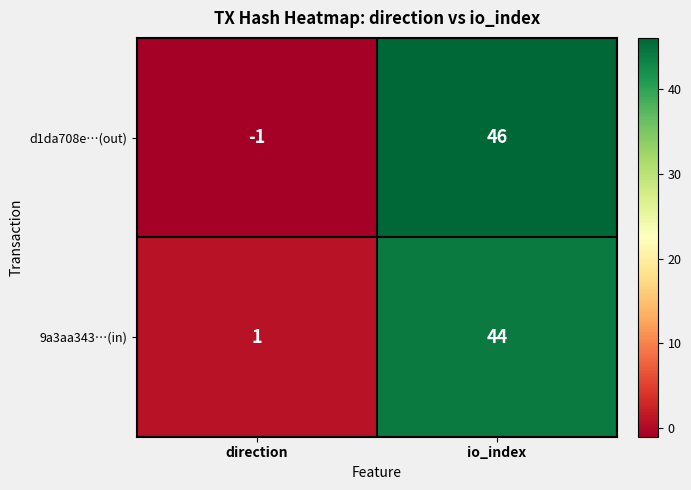

Read the 9a3aa343…(in) value at io_index, to the nearest 5.

45